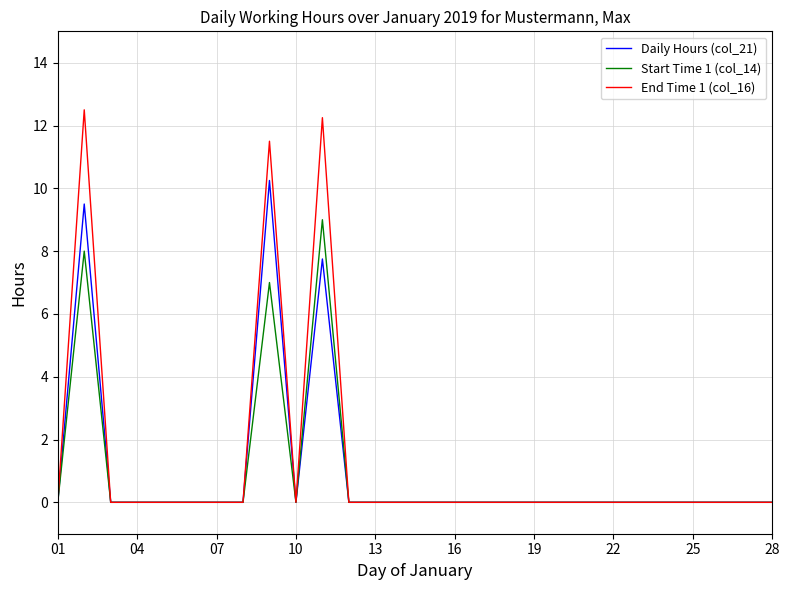

Which series has the largest range (max minus min)?

End Time 1 (col_16)